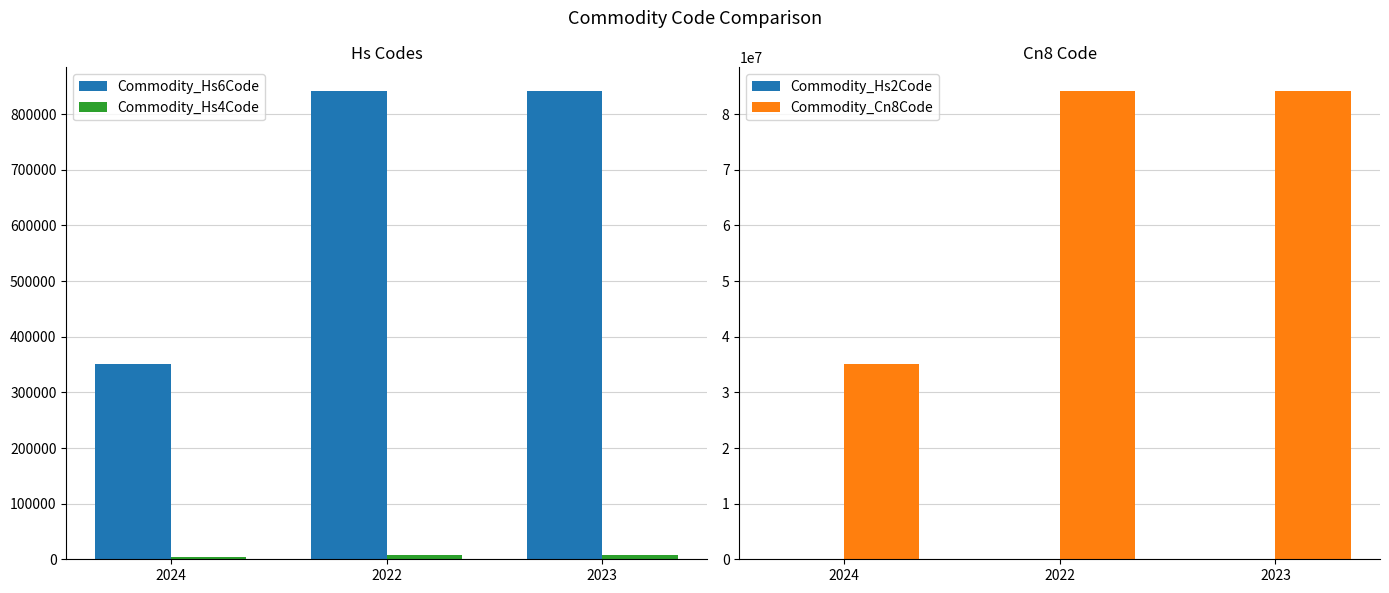

What are all the series names shown in the legend?

Commodity_Hs6Code, Commodity_Hs4Code, Commodity_Hs2Code, Commodity_Cn8Code